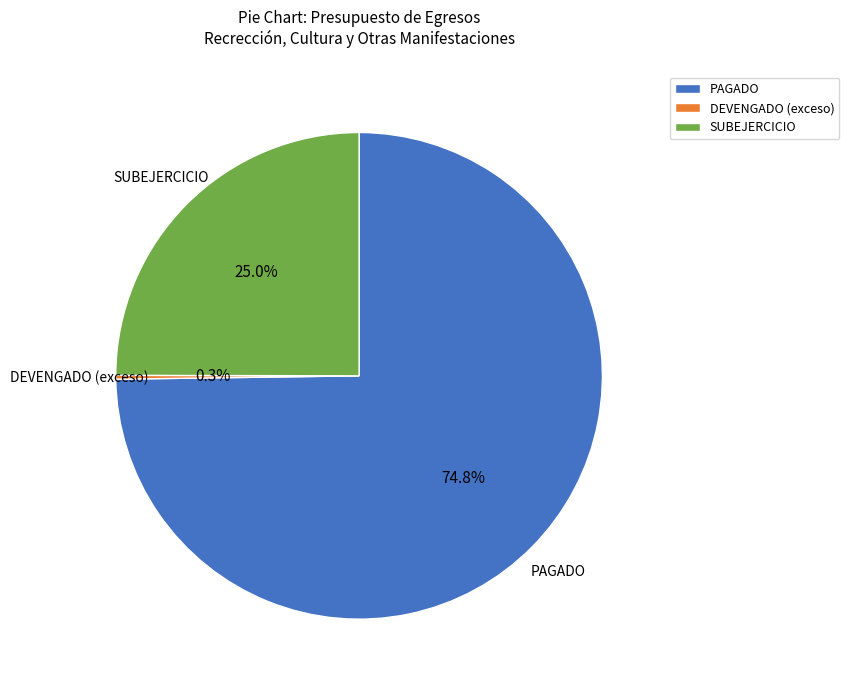

Which category has the biggest portion of the pie?

PAGADO